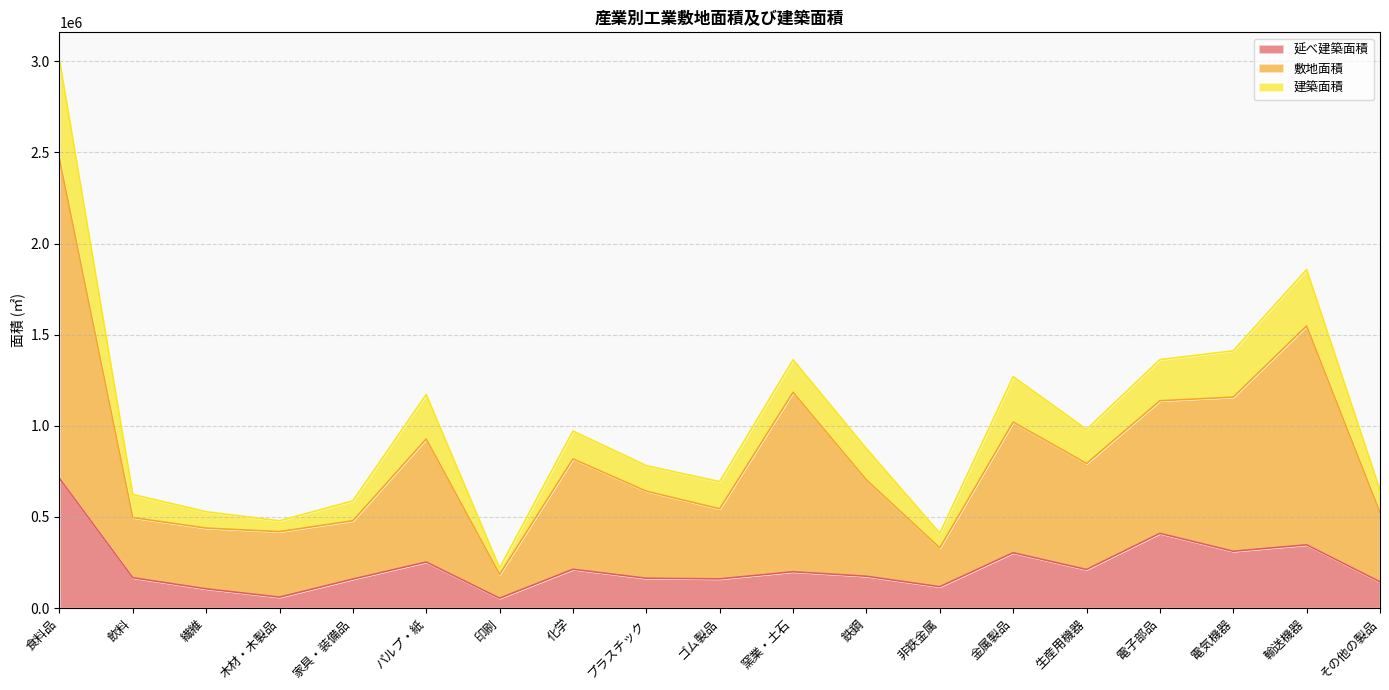

What is the value of the 敷地面積 point at the 9th from the left?

640980